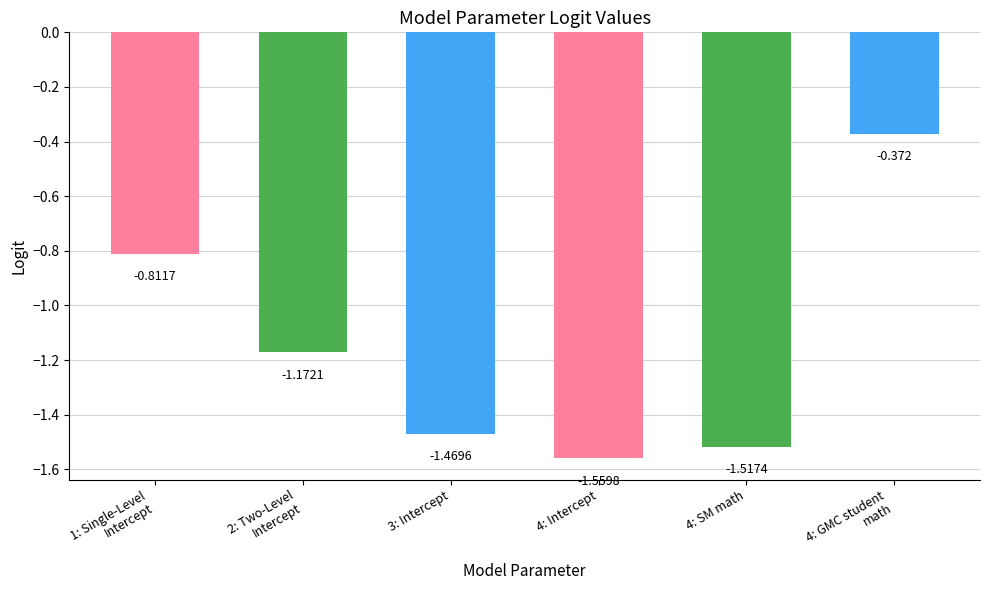

What is the smallest value displayed?

-1.6